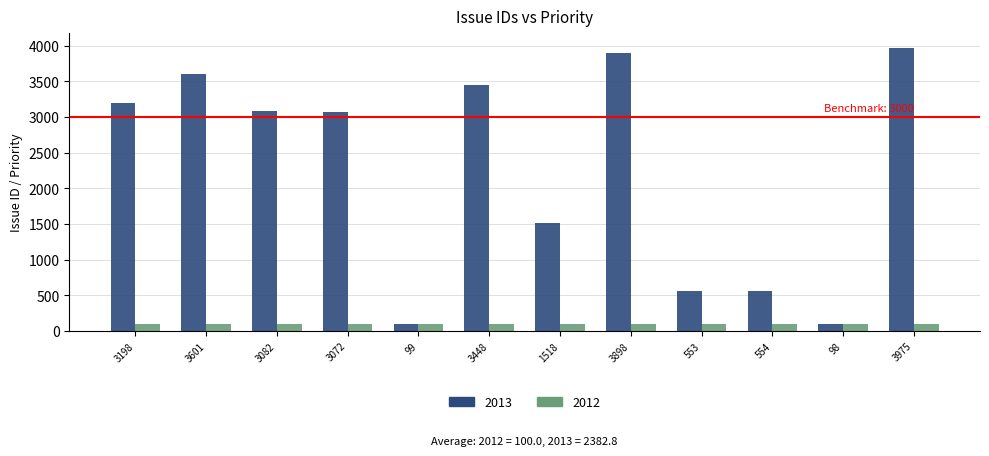

Count the number of data series in this chart.

2